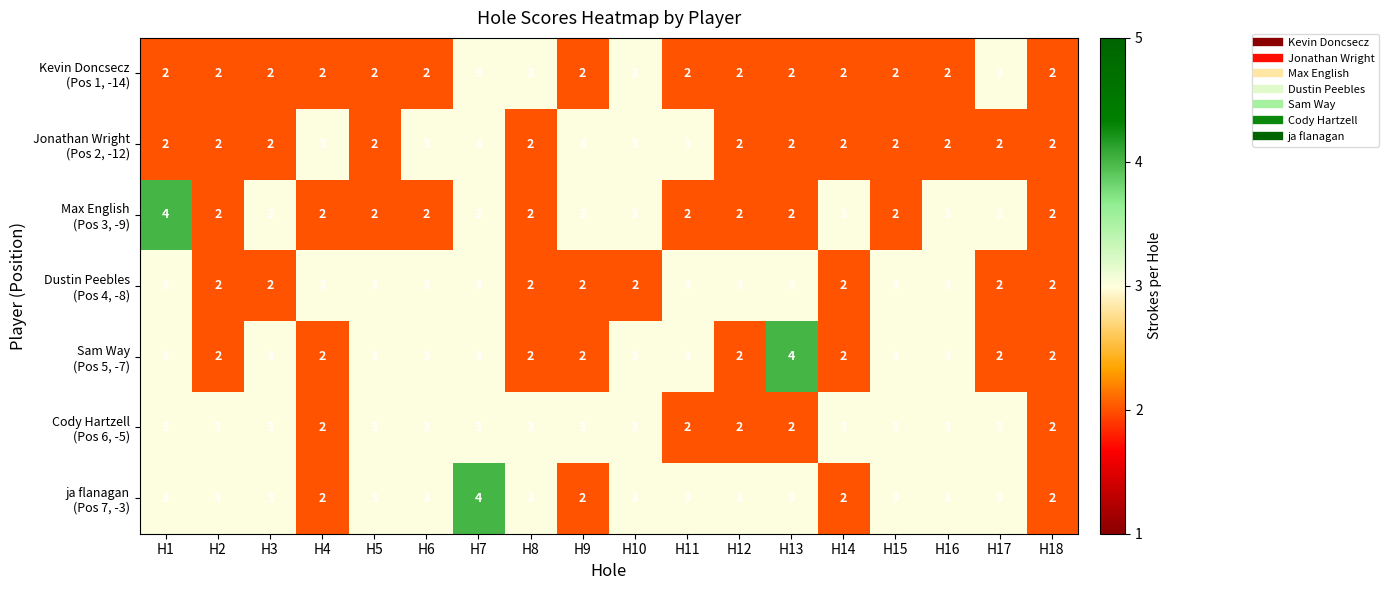

What is the greatest value displayed?

4